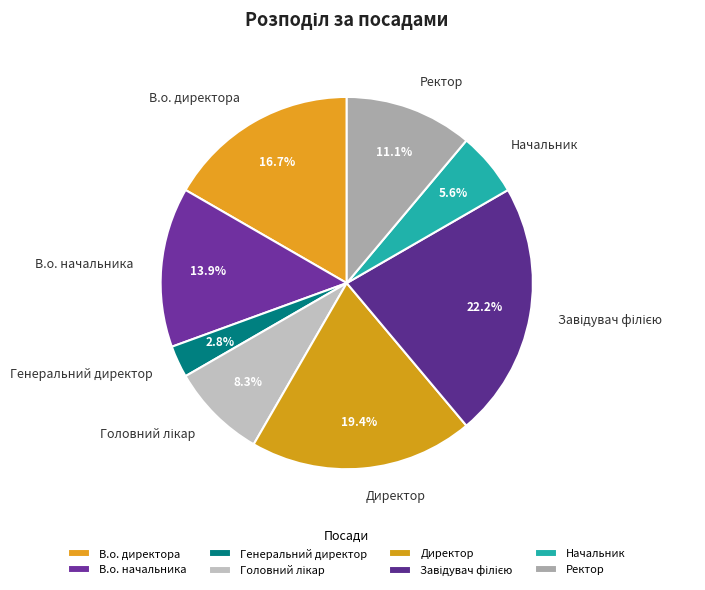

To the nearest percent, what is the difference between the largest and smallest slice percentages?

19%